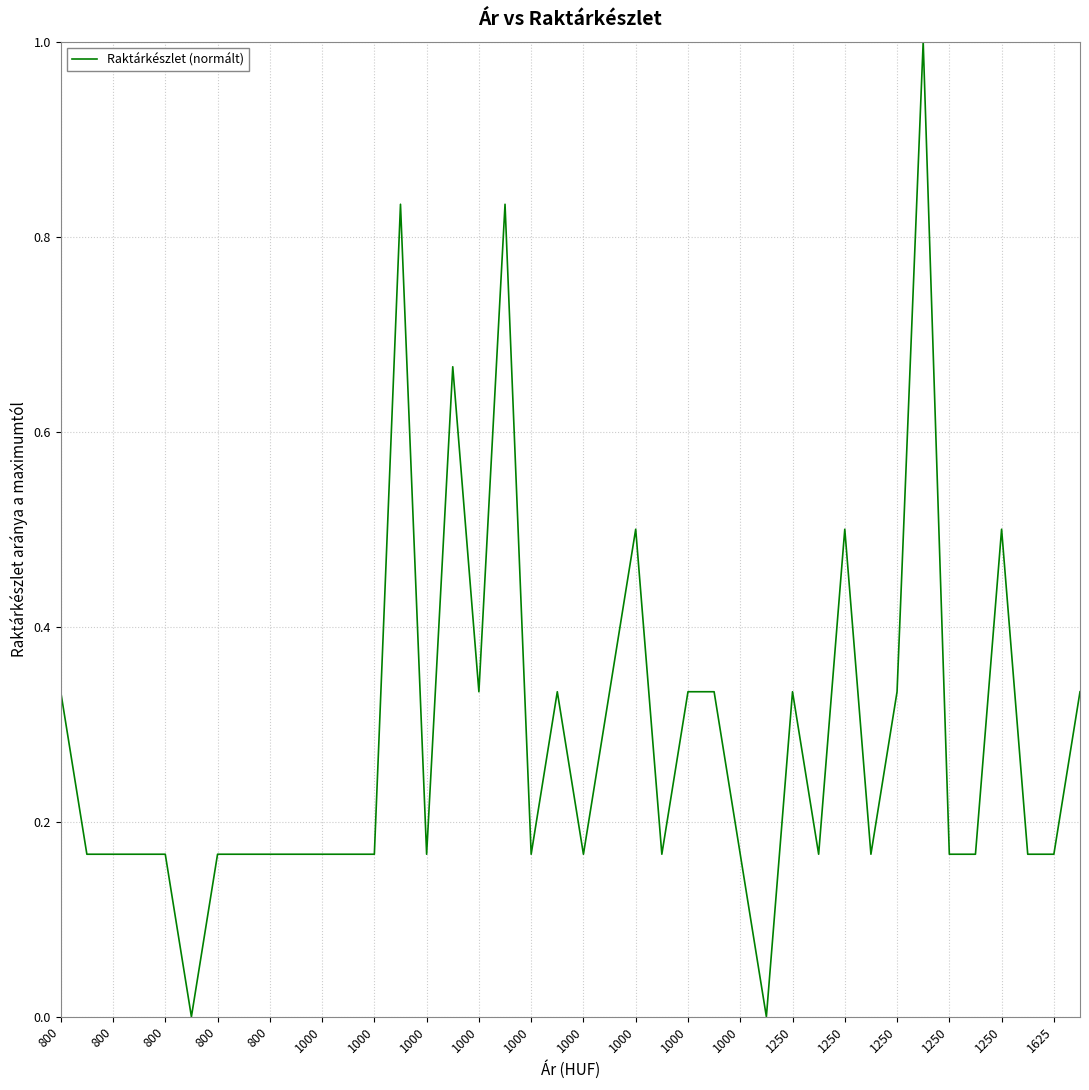

How many lines are shown in the chart?

1